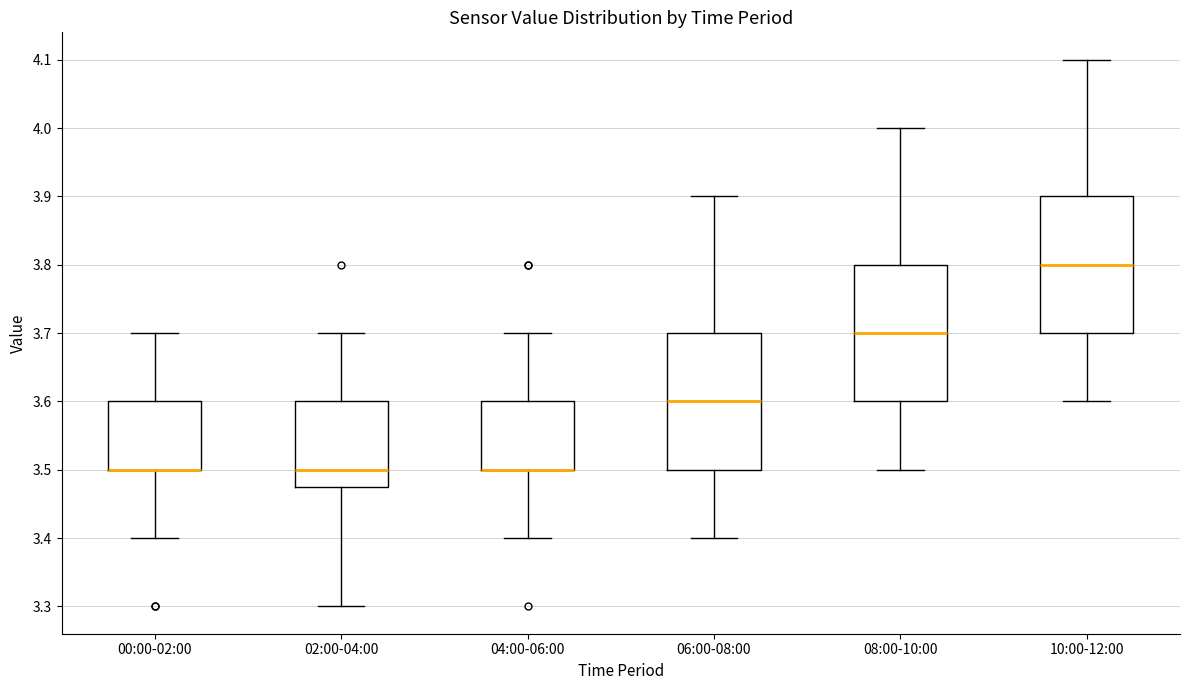

Reading left to right, read every box against the y-axis: the position of its median line, the range the box covers, and the ends of its whiskers. The values are not printed on the chart, so give them approximately, as read against the axis.

00:00-02:00: median 3.50 (drawn on the box's lower edge), box 3.50 to 3.60, whiskers 3.40 to 3.70
02:00-04:00: median 3.50, box 3.48 to 3.60, whiskers 3.30 to 3.70
04:00-06:00: median 3.50 (drawn on the box's lower edge), box 3.50 to 3.60, whiskers 3.40 to 3.70
06:00-08:00: median 3.60, box 3.50 to 3.70, whiskers 3.40 to 3.90
08:00-10:00: median 3.70, box 3.60 to 3.80, whiskers 3.50 to 4.00
10:00-12:00: median 3.80, box 3.70 to 3.90, whiskers 3.60 to 4.10